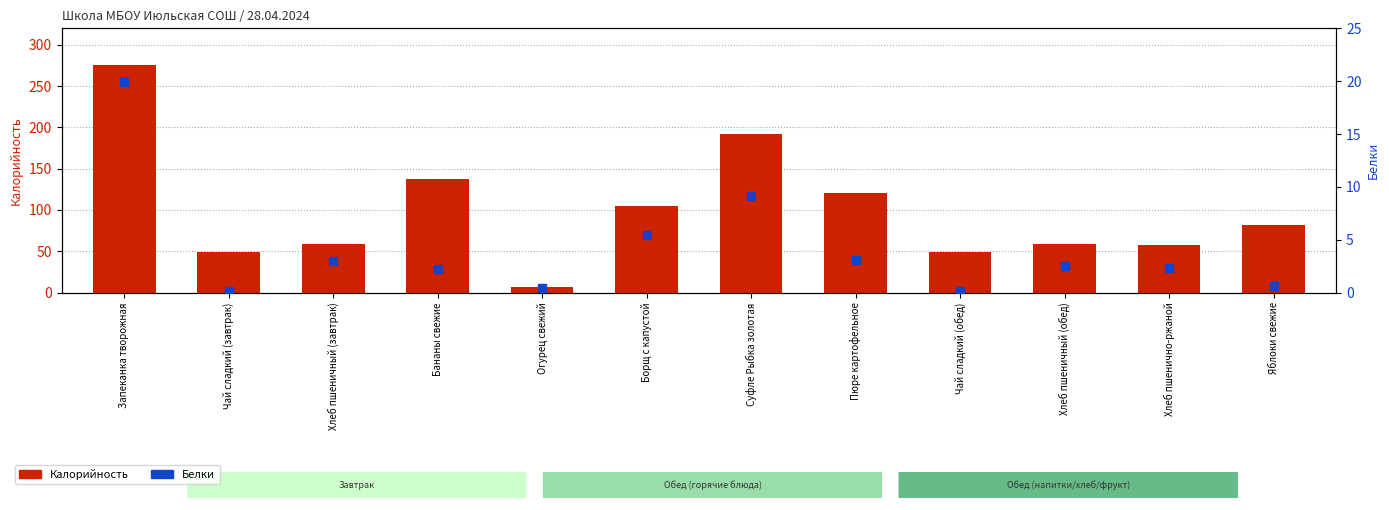

Reading left to right, extract all data points from this chart.

Калорийность: 276.0	49.0	59.0	137.0	7.0	105.0	192.0	121.0	49.0	59.0	58.0	82.0
Белки: 19.9	0.2	3.0	2.2	0.4	5.5	9.1	3.1	0.2	2.5	2.3	0.6